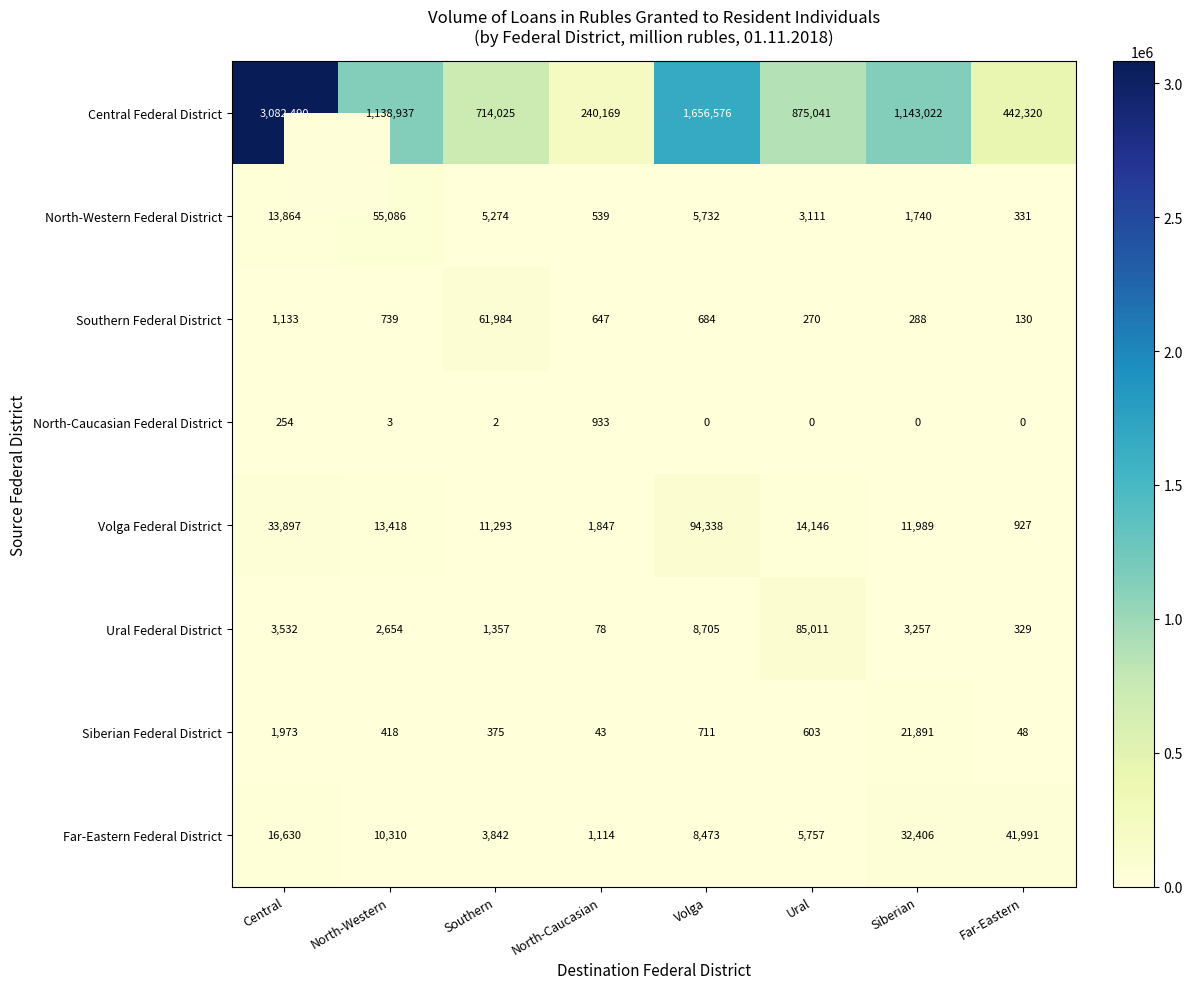

What value does the North-Caucasian Federal District series have at North-Western?

3